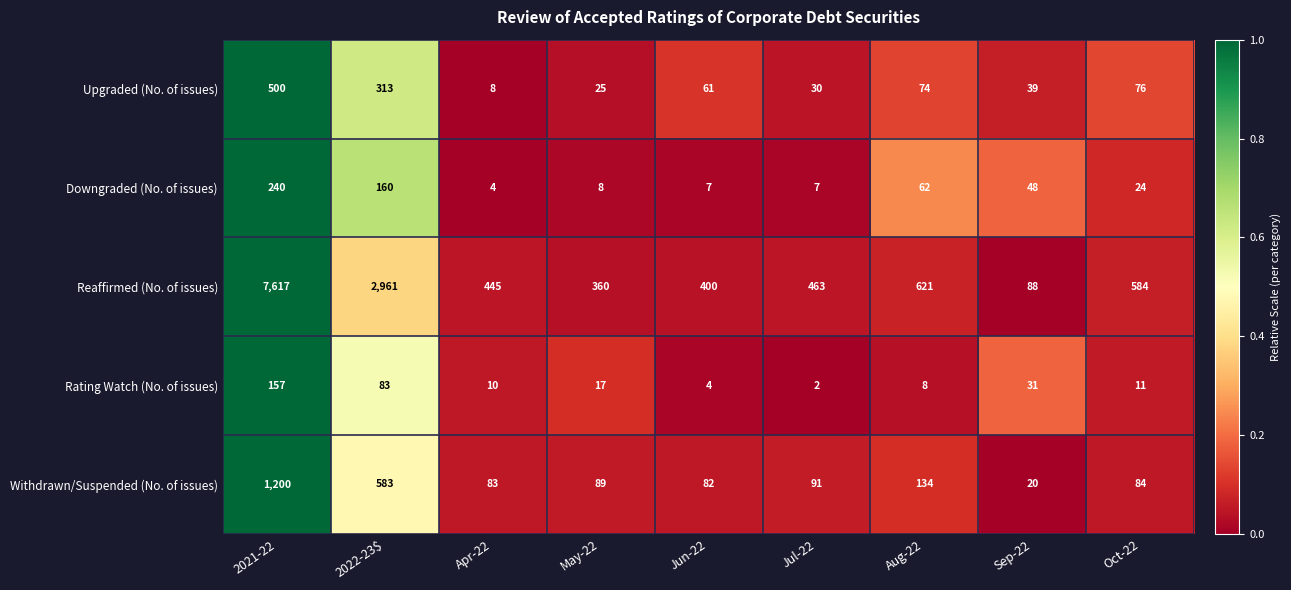

Which series has the largest total across all categories?

Reaffirmed (No. of issues)